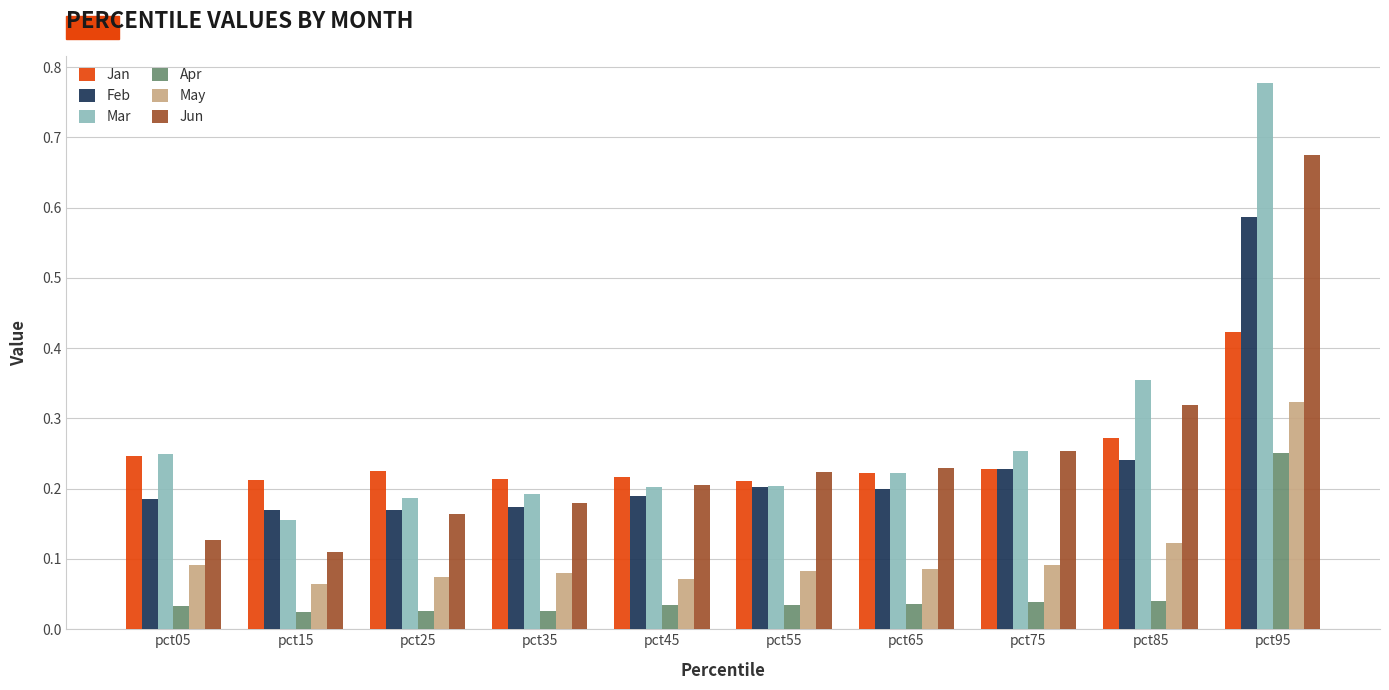

List the series in order of their peak value, highest first.

Mar, Jun, Feb, Jan, May, Apr